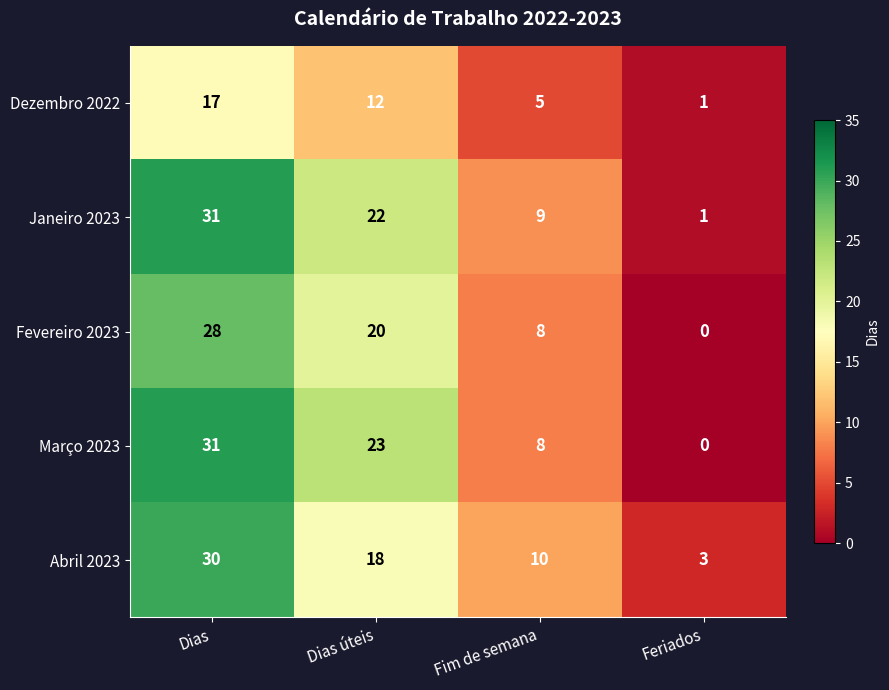

The Março 2023 series shows 23 at Dias úteis. True or false?

True